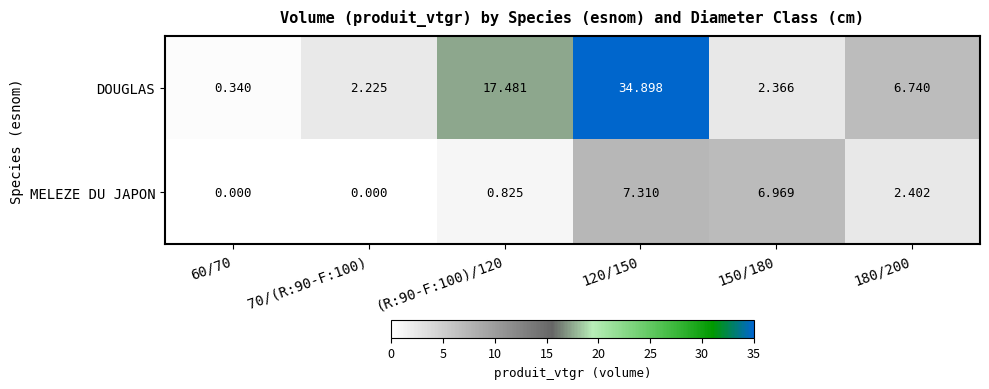

At (R:90-F:100)/120, list the series in order from largest to smallest.

DOUGLAS, MELEZE DU JAPON